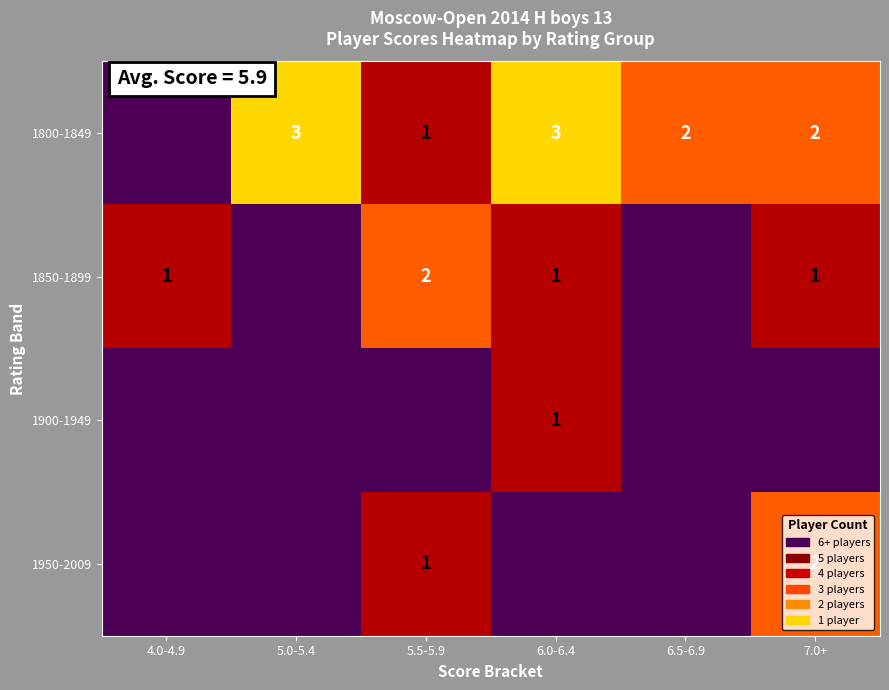

Is it true that 1950-2009 equals 3 at 7.0+?

False